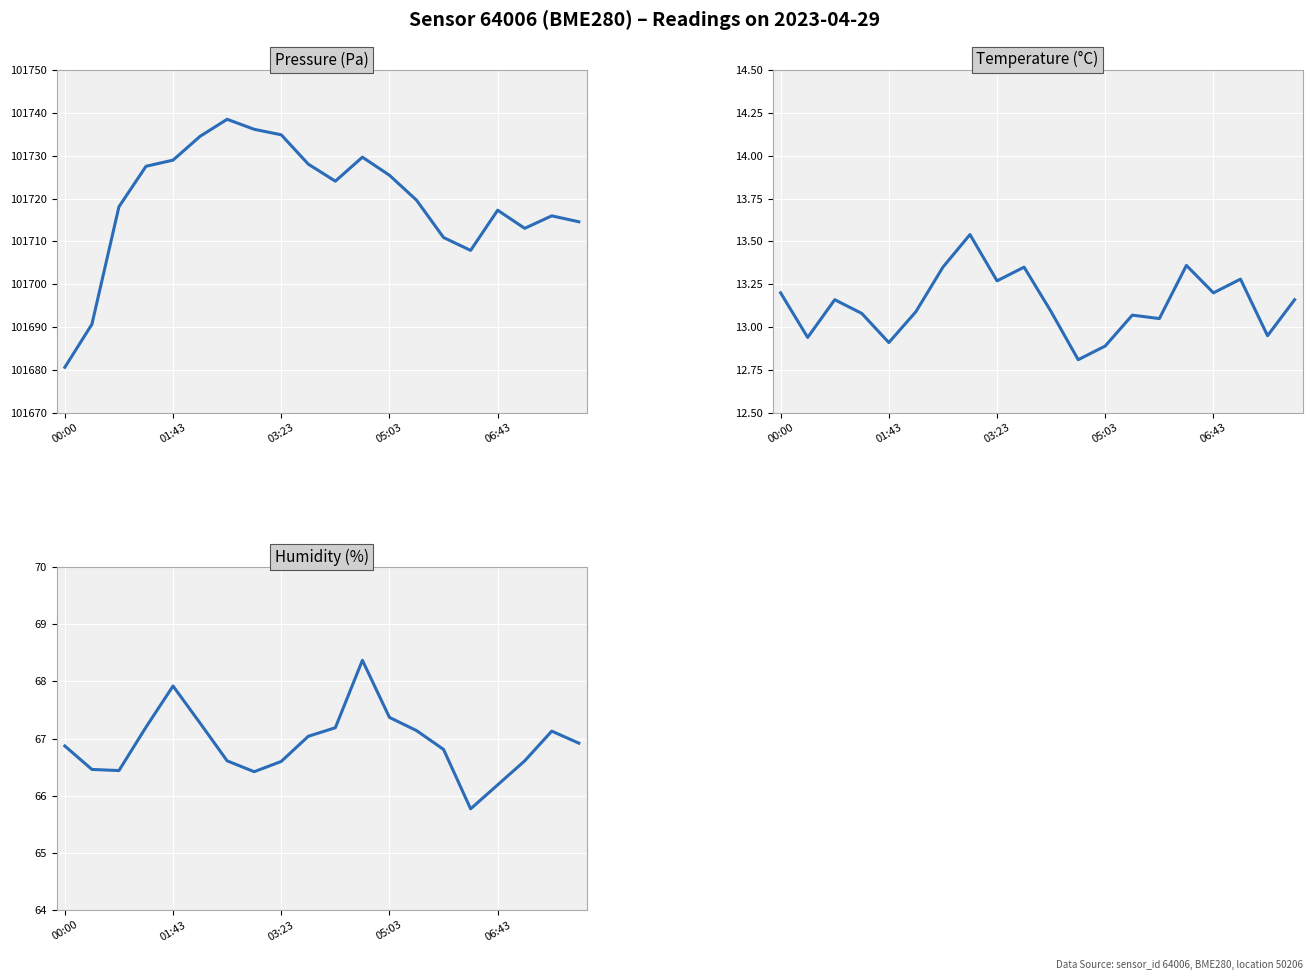

Is this an area chart (filled region under the line)?

No